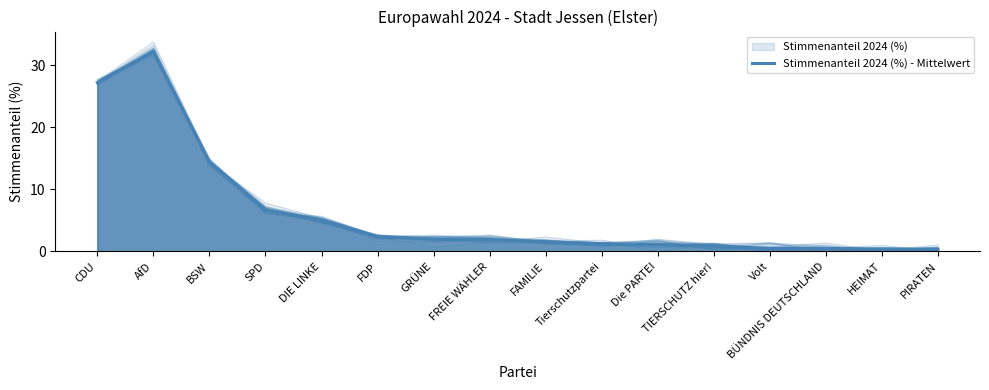

At which label does the data first exceed 1?

CDU